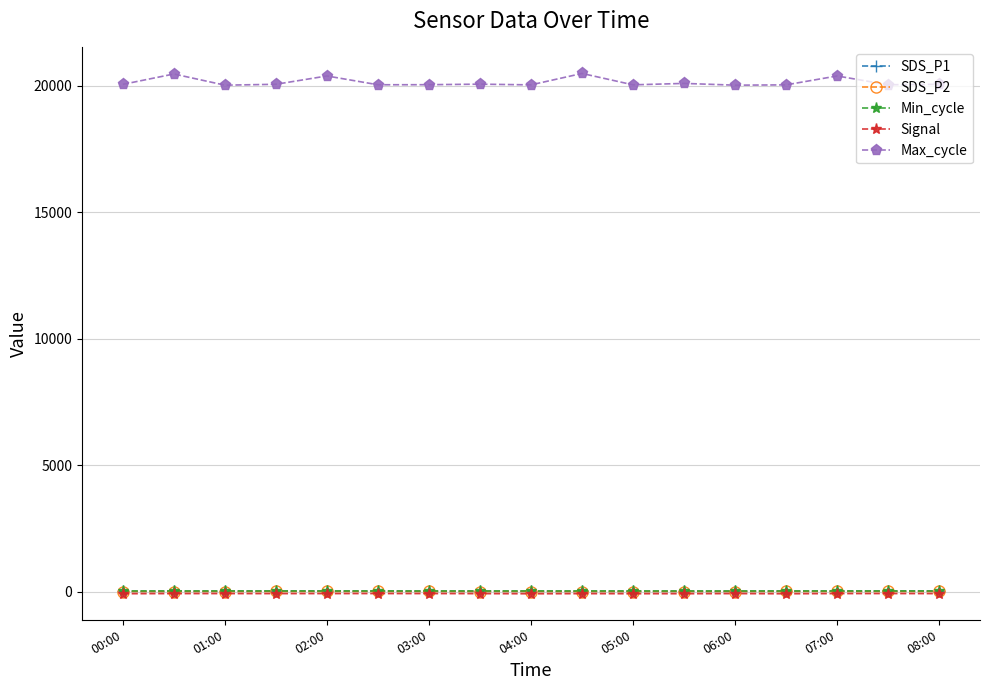

True or false: Min_cycle and Max_cycle cross at least once.

False